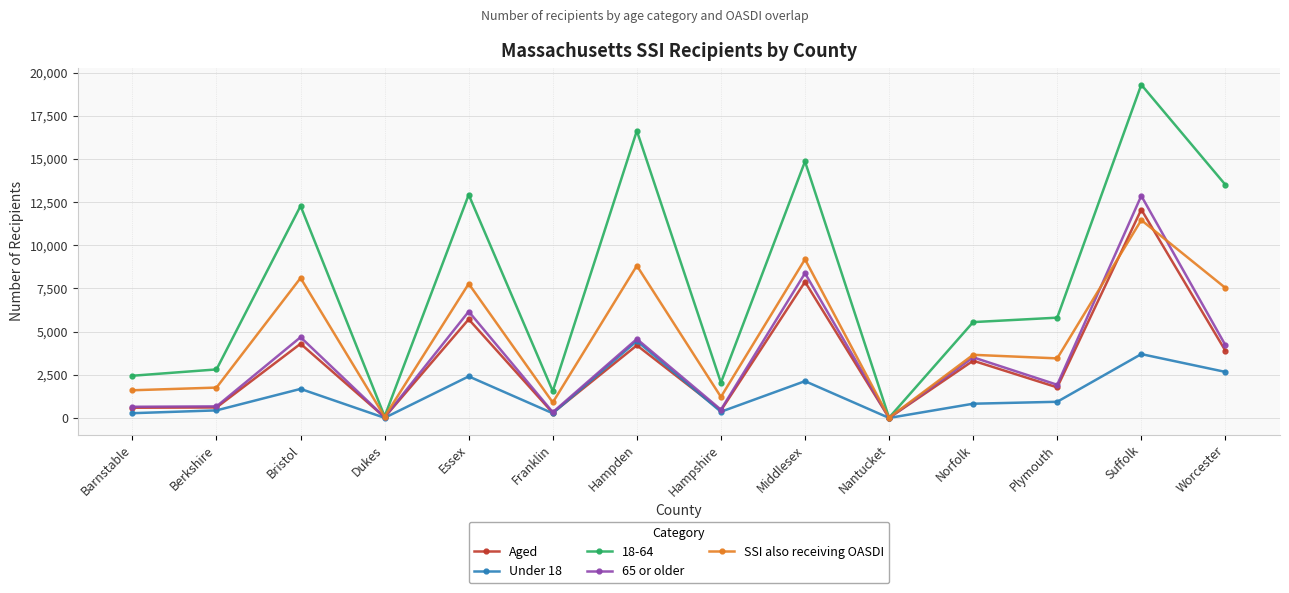

The value of 65 or older at Essex is 6167. True or false?

True